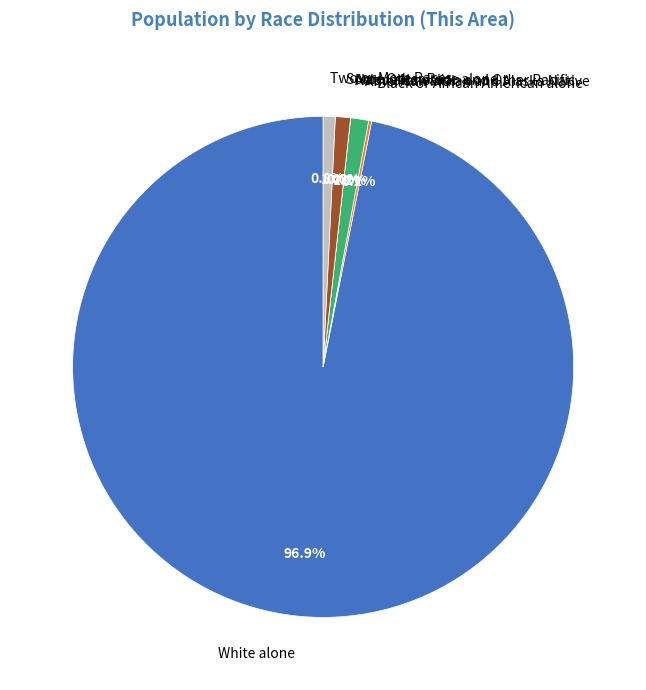

How many slices are in this pie chart?

7